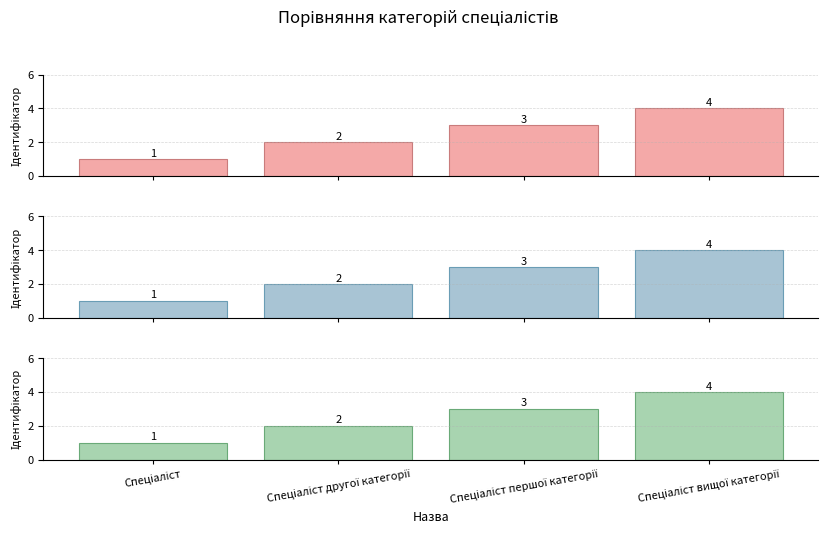

Approximately how many times larger is the value at Спеціаліст compared to Спеціаліст вищої категорії?

0.2